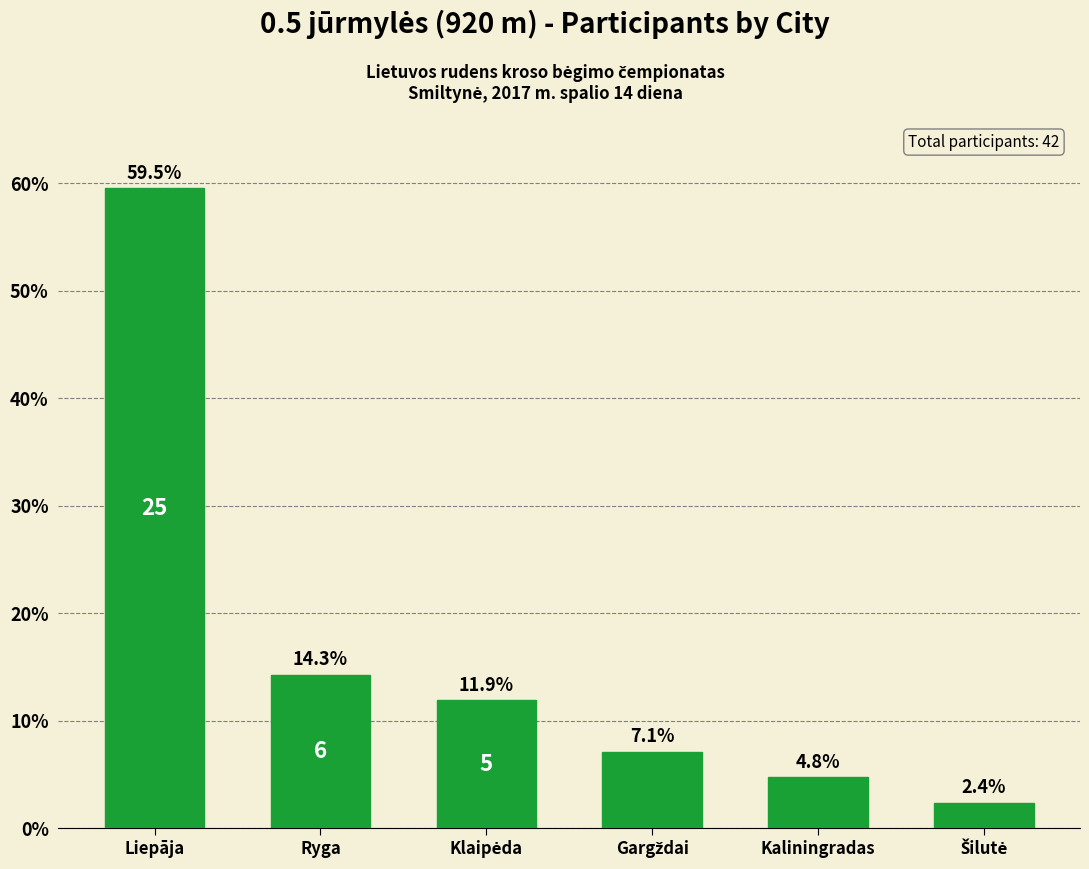

How many data points are less than 11?

3